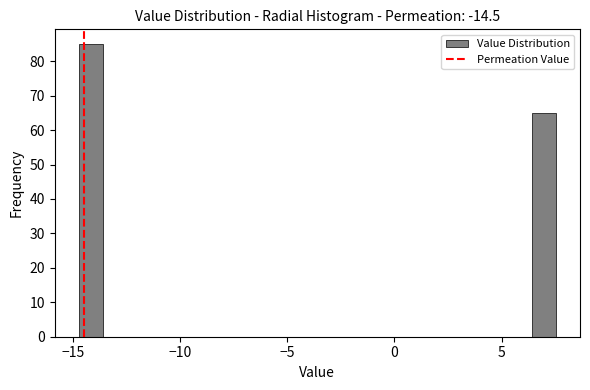

Read against the x-axis, roughly where is the centre of the tallest bar?

-14.0